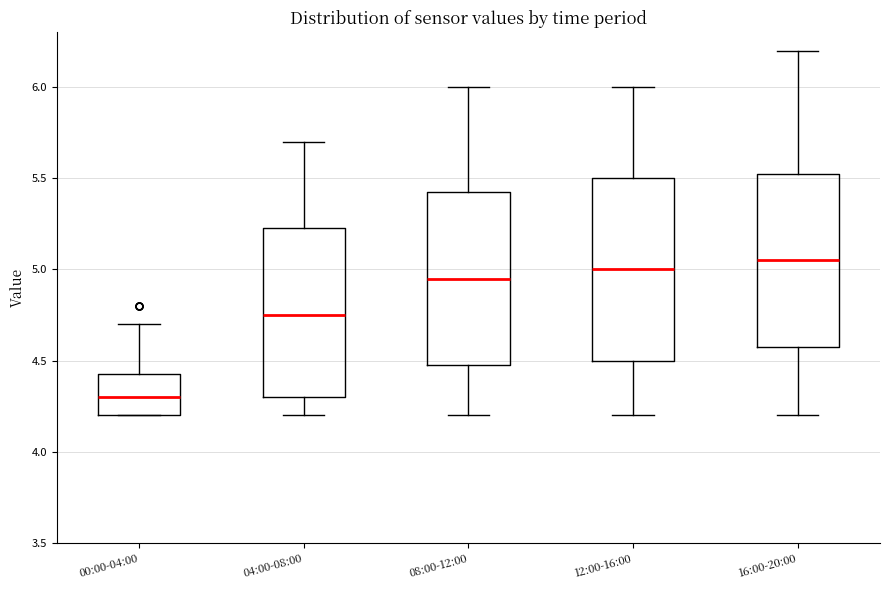

Reading left to right, read every box against the y-axis: the position of its median line, the range the box covers, and the ends of its whiskers. The values are not printed on the chart, so give them approximately, as read against the axis.

00:00-04:00: median 4.30, box 4.20 to 4.45, whiskers 4.20 to 4.70
04:00-08:00: median 4.75, box 4.30 to 5.25, whiskers 4.20 to 5.70
08:00-12:00: median 4.95, box 4.50 to 5.45, whiskers 4.20 to 6.00
12:00-16:00: median 5.00, box 4.50 to 5.50, whiskers 4.20 to 6.00
16:00-20:00: median 5.05, box 4.60 to 5.55, whiskers 4.20 to 6.20